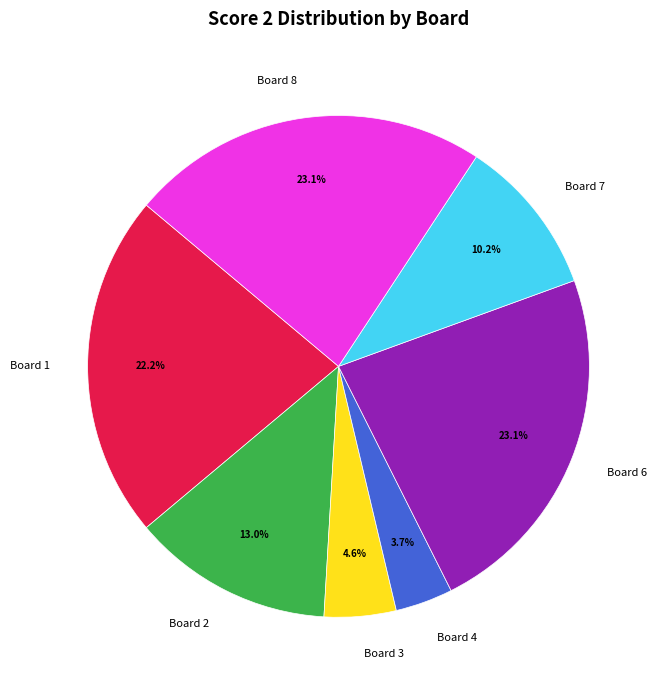

What is the smallest slice in the pie chart?

Board 4